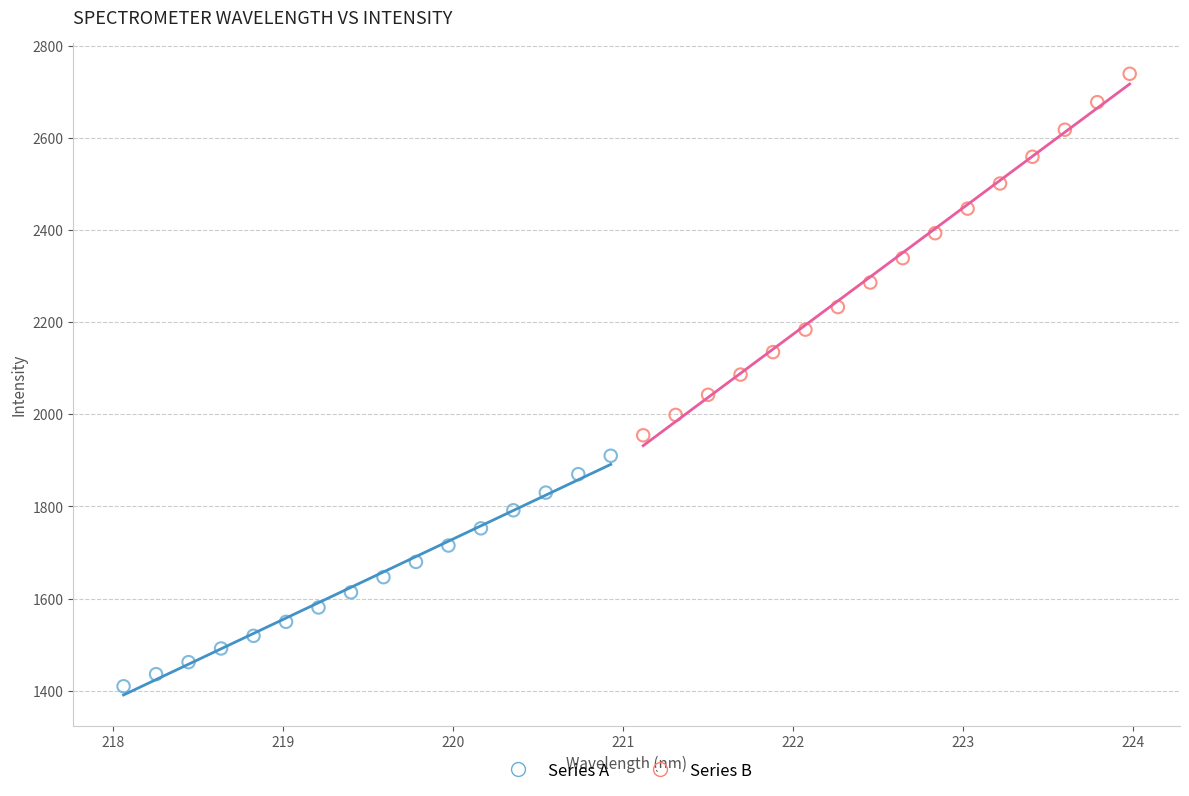

Which series has the largest Y range (max minus min)?

Series B